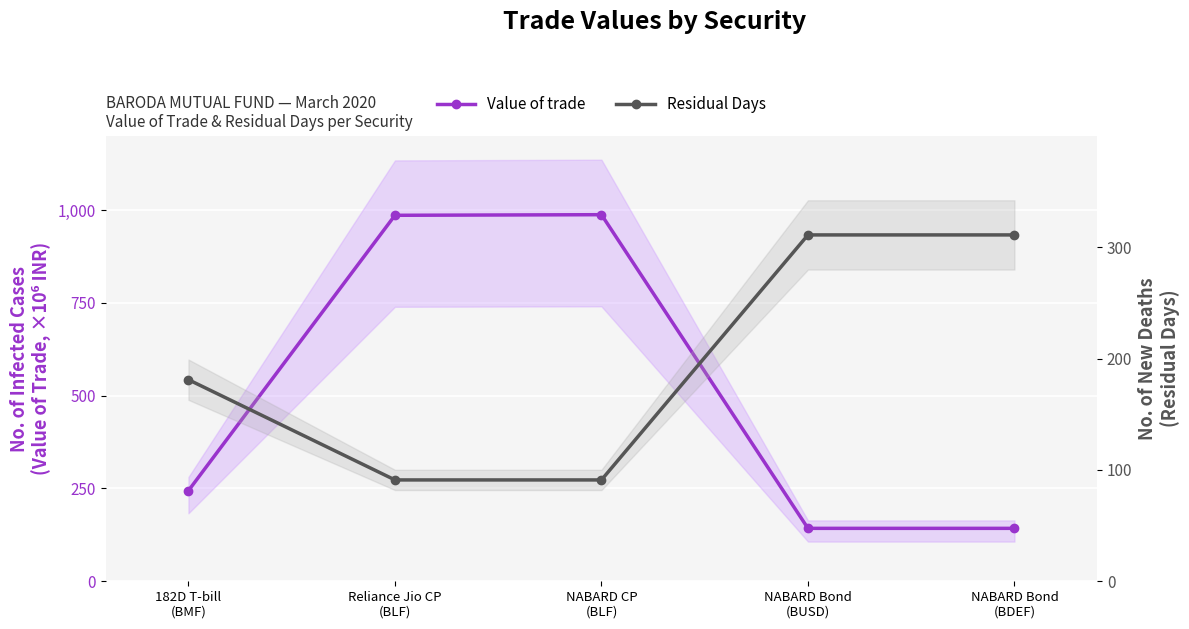

At how many categories does at least one series exceed 778?

2